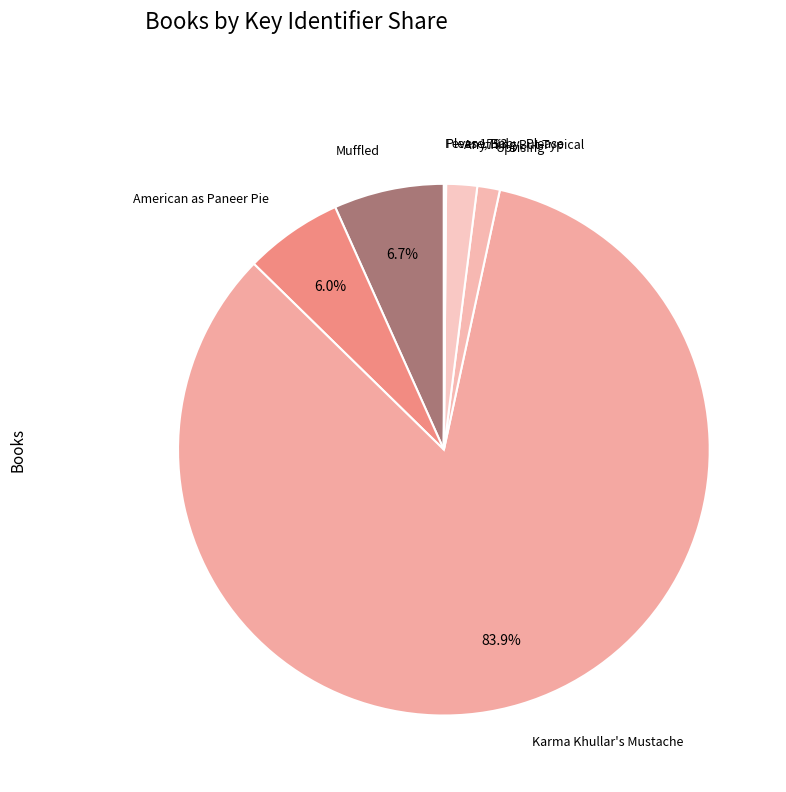

Does Muffled represent more than half of the total?

No